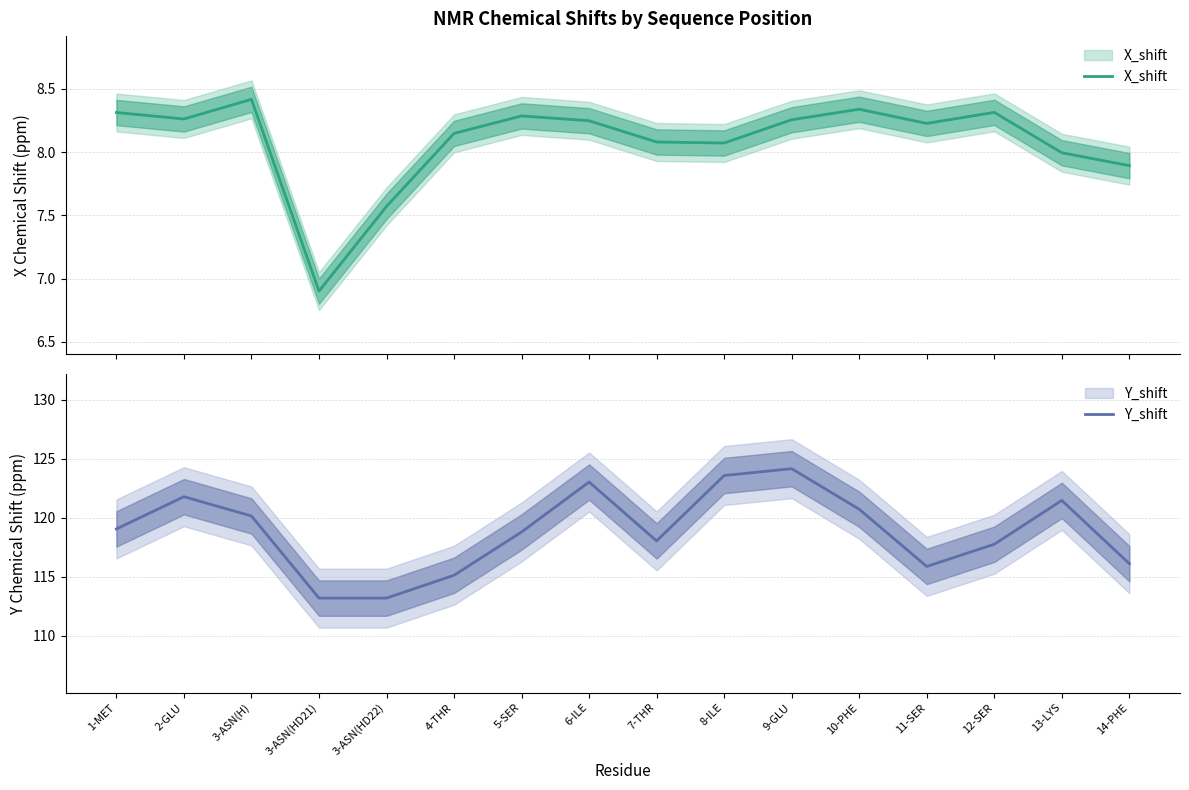

What is the label of the 10th point from the right?

5-SER